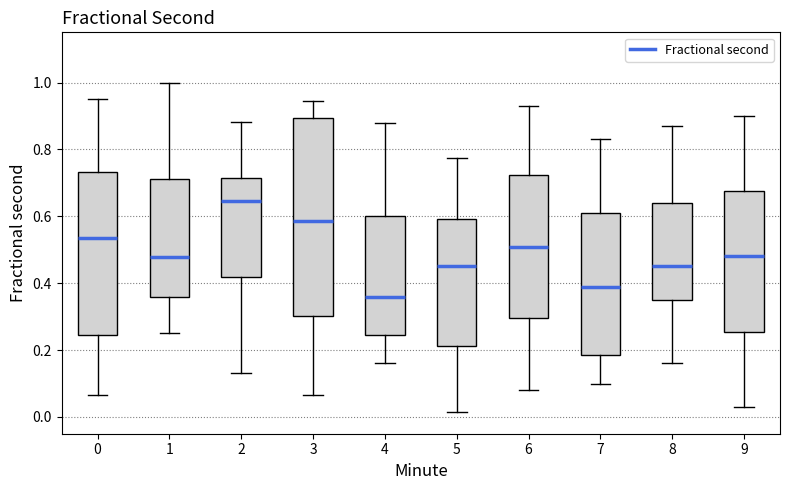

Reading left to right, read every box against the y-axis: the position of its median line, the range the box covers, and the ends of its whiskers. The values are not printed on the chart, so give them approximately, as read against the axis.

0: median 0.54, box 0.24 to 0.74, whiskers 0.06 to 0.96
1: median 0.48, box 0.36 to 0.72, whiskers 0.26 to 1.00
2: median 0.64, box 0.42 to 0.72, whiskers 0.14 to 0.88
3: median 0.58, box 0.30 to 0.90, whiskers 0.06 to 0.94
4: median 0.36, box 0.24 to 0.60, whiskers 0.16 to 0.88
5: median 0.46, box 0.22 to 0.60, whiskers 0.02 to 0.78
6: median 0.50, box 0.30 to 0.72, whiskers 0.08 to 0.94
7: median 0.40, box 0.18 to 0.62, whiskers 0.10 to 0.84
8: median 0.46, box 0.36 to 0.64, whiskers 0.16 to 0.88
9: median 0.48, box 0.26 to 0.68, whiskers 0.04 to 0.90